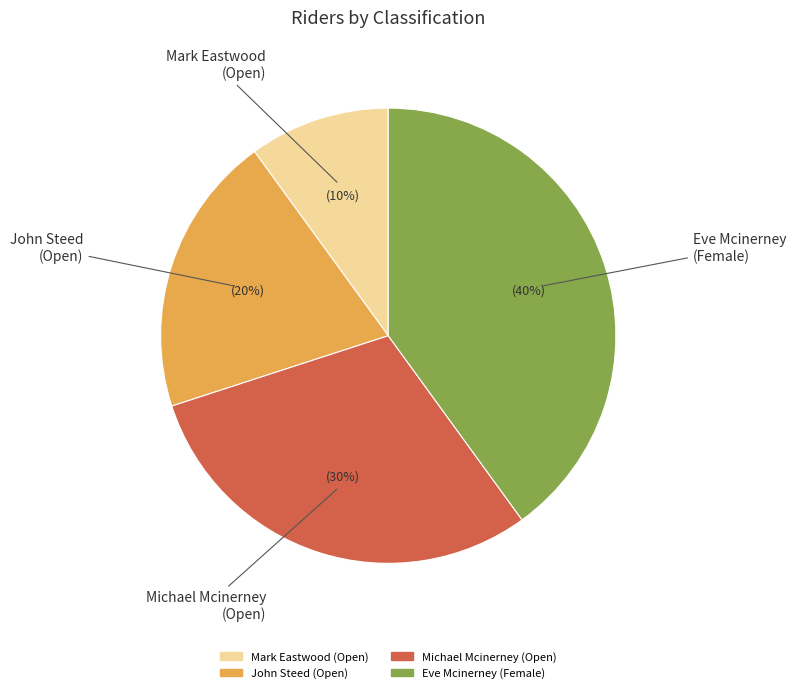

True or false: Eve Mcinerney (Female) accounts for 32% of the total.

False